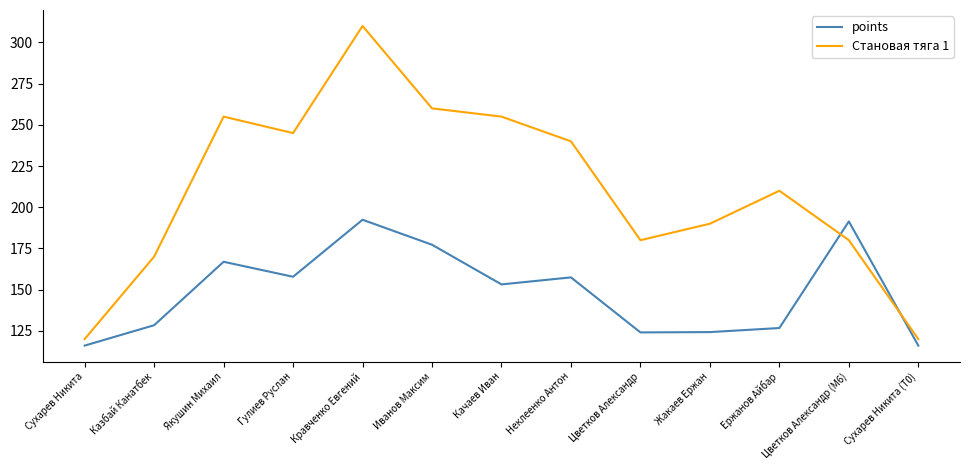

Which series has the largest range (max minus min)?

Становая тяга 1